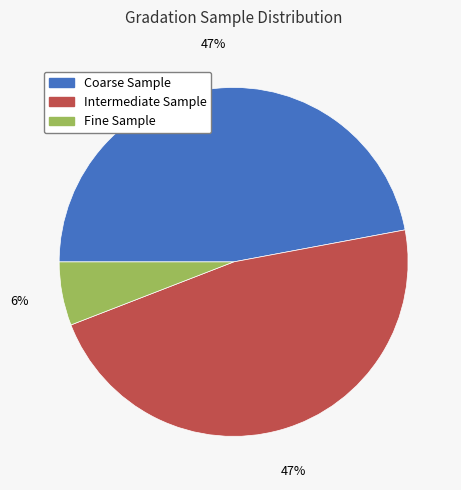

Do Intermediate Sample and Fine Sample together represent more than half of the pie?

Yes